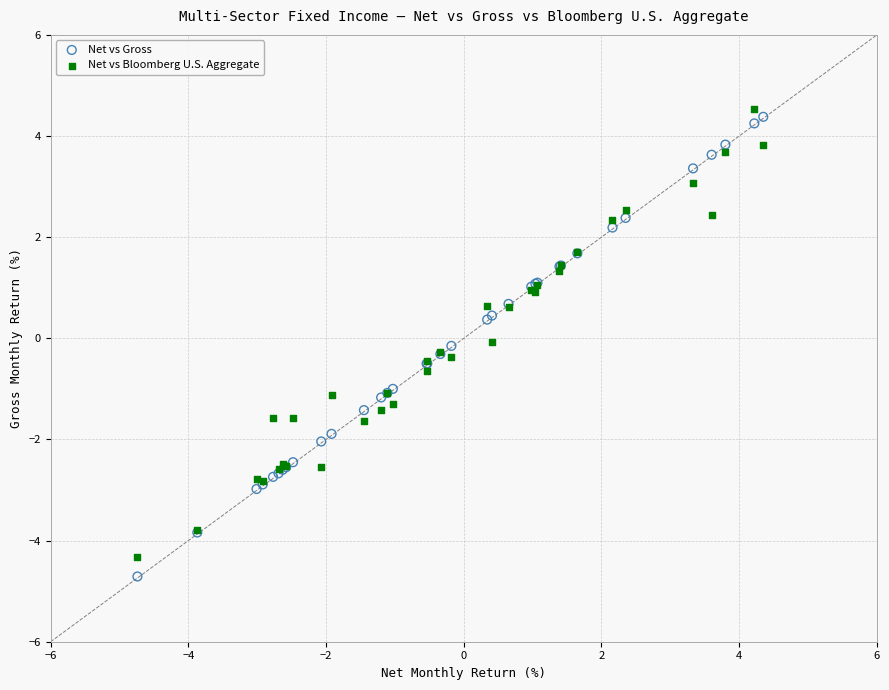

Which series has the largest Y range (max minus min)?

Net vs Gross